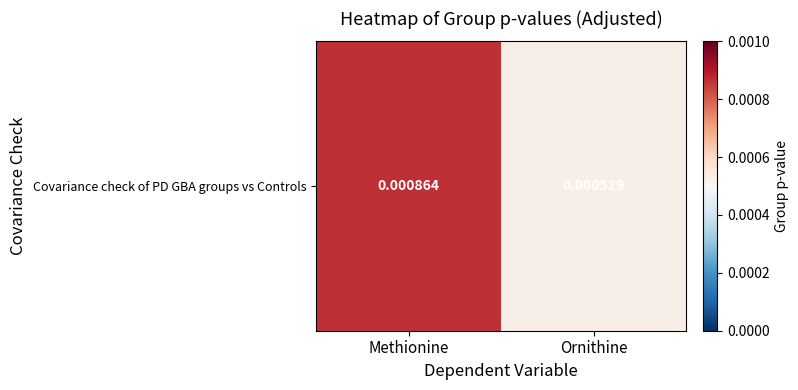

List the labels in order of value, largest first.

Methionine, Ornithine